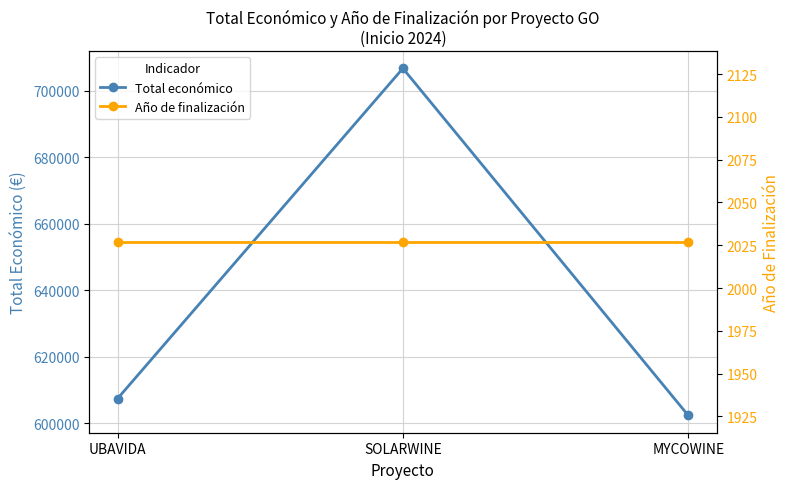

Reading left to right, extract all data points from this chart.

Total económico: 607342.0	706697.0	602295.4
Año de finalización: 2027.0	2027.0	2027.0